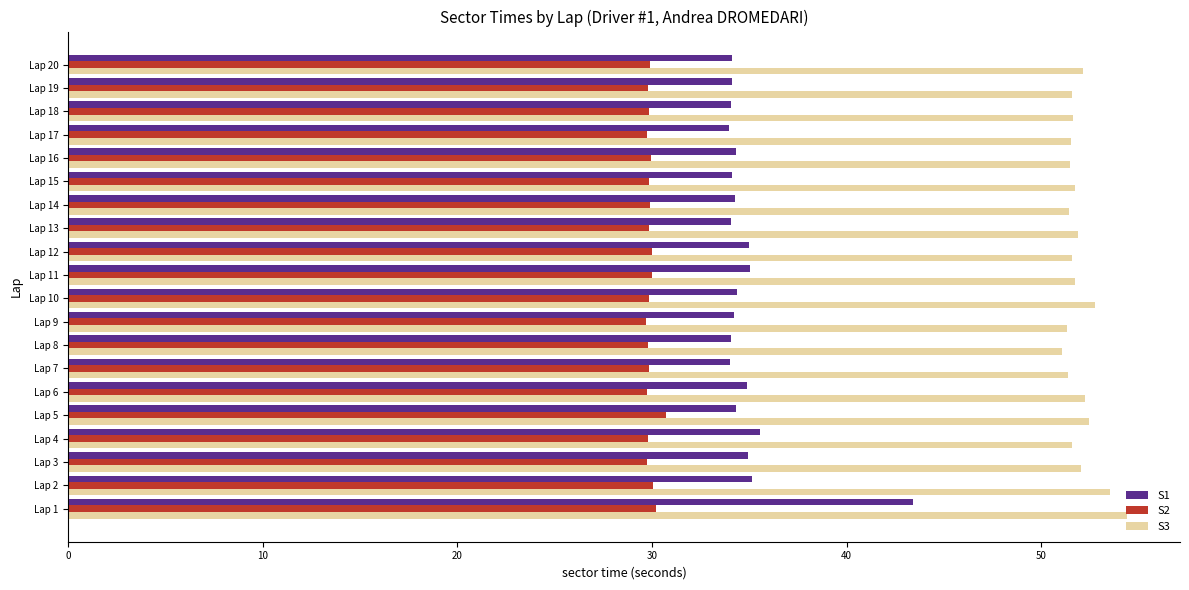

What is the maximum value for S3?

54.4